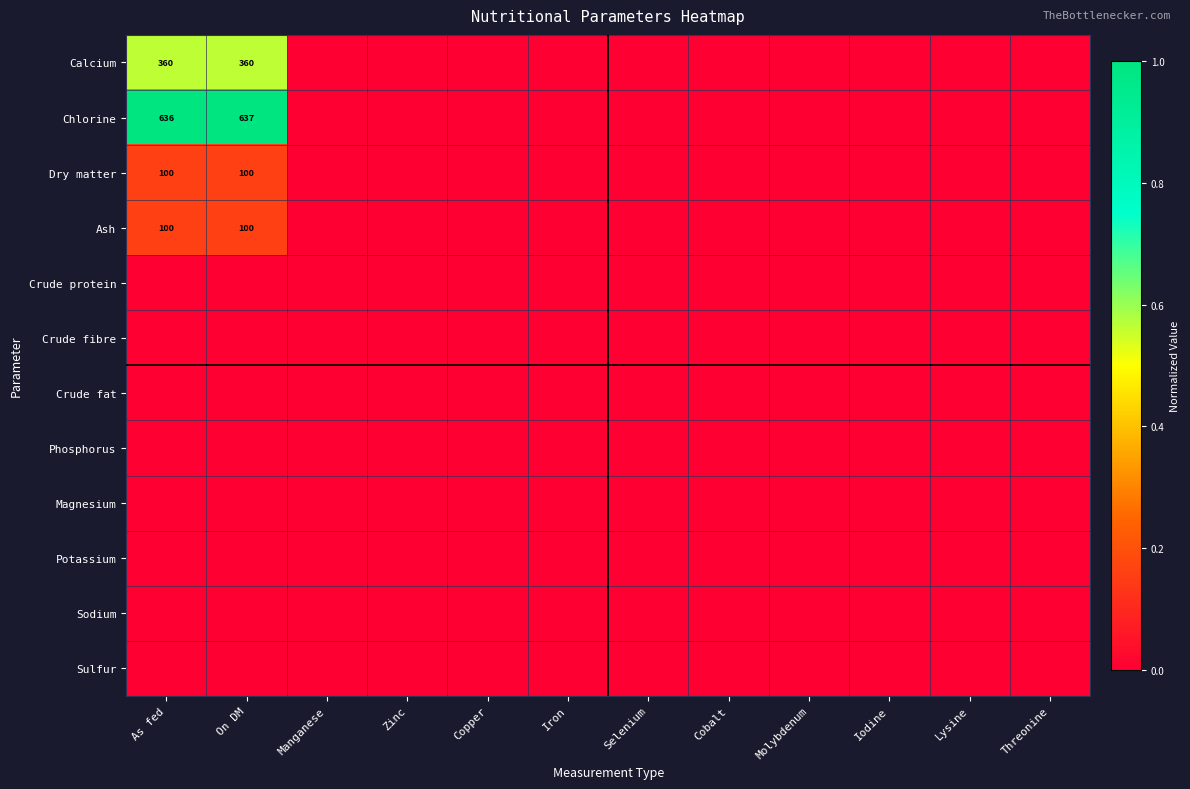

Is the value of Sulfur at Iron greater than the value of Chlorine at Selenium?

No